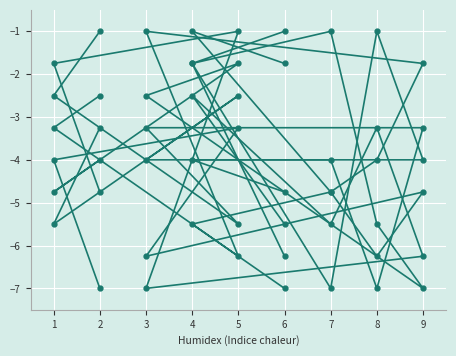

How many series are shown in this chart?

6